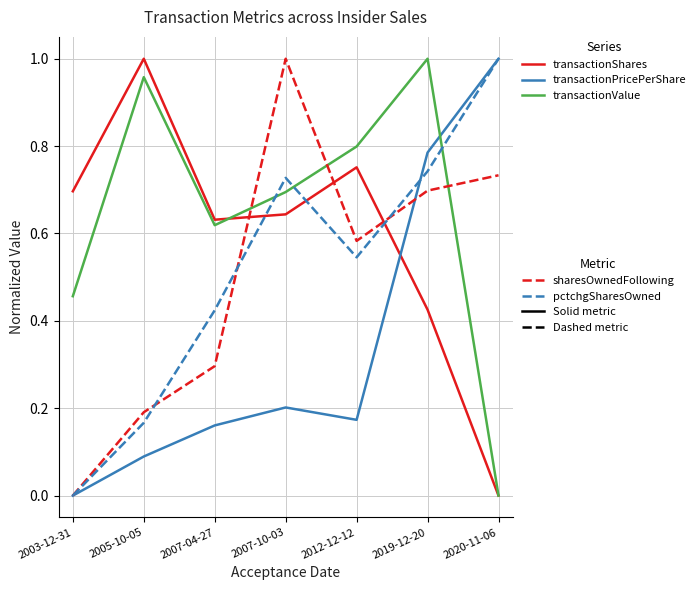

What position from the right is 2020-11-06?

1